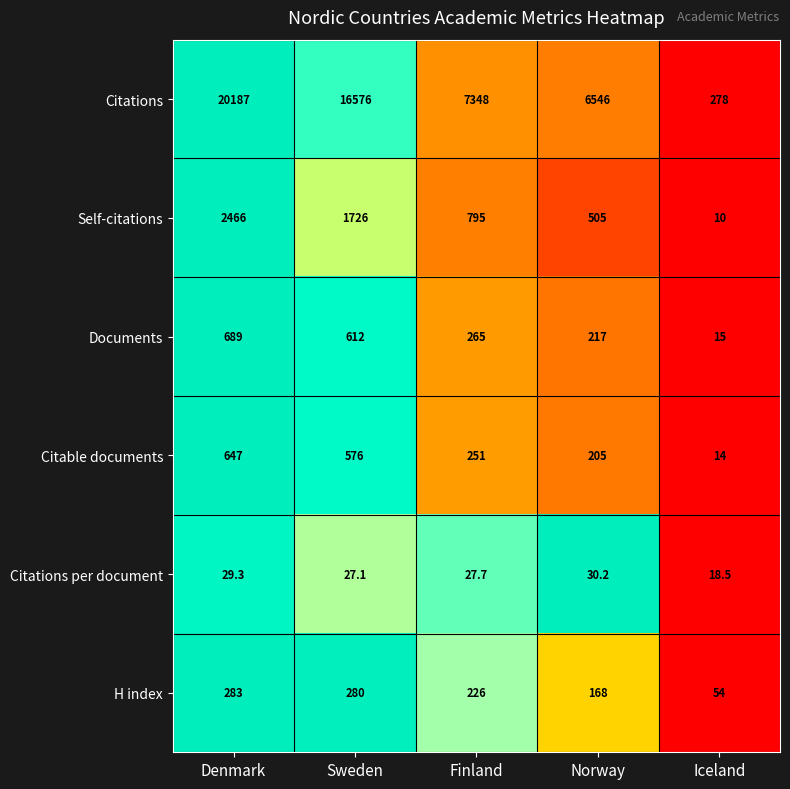

Where is Citations per document nearest to the value 24?

Sweden